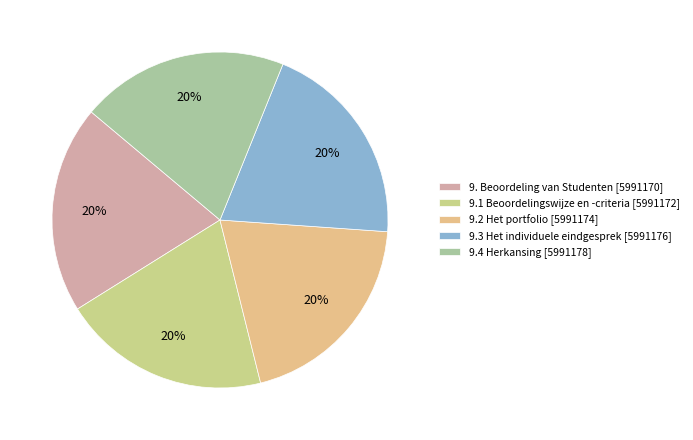

Between 9. Beoordeling van Studenten and 9.1 Beoordelingswijze en -criteria, which is larger?

9.1 Beoordelingswijze en -criteria